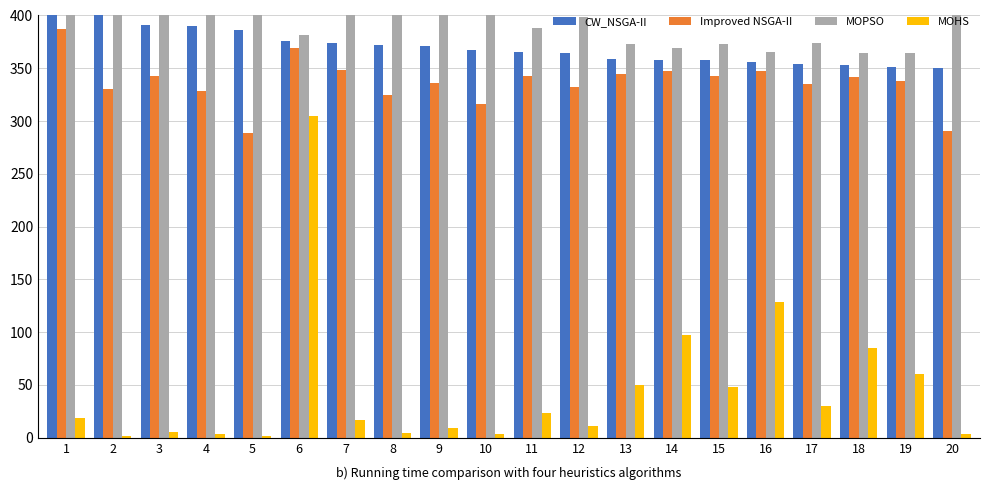

What is the sum of all CW_NSGA-II values?

7418.4